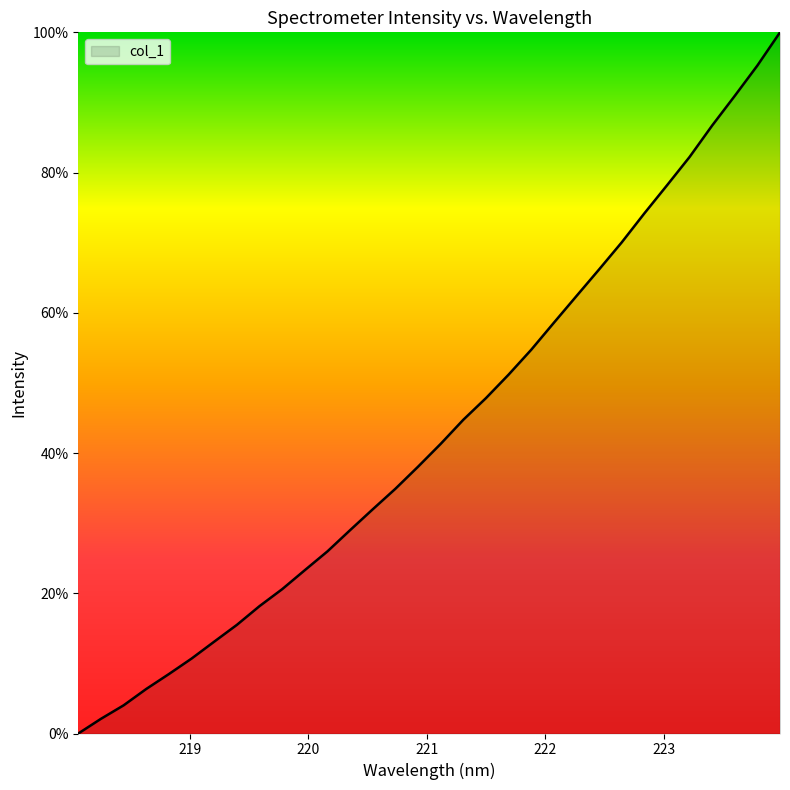

What is the maximum value shown in the chart?

100.0